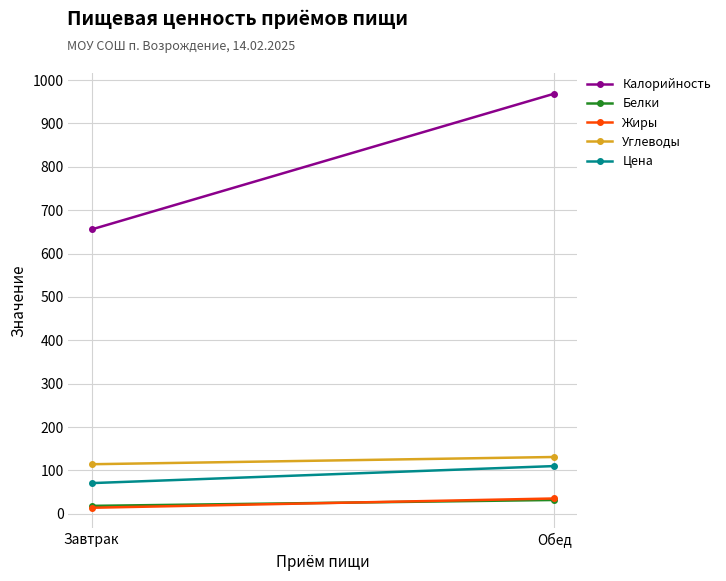

What is the difference between the Углеводы values at Обед and Завтрак?

16.7